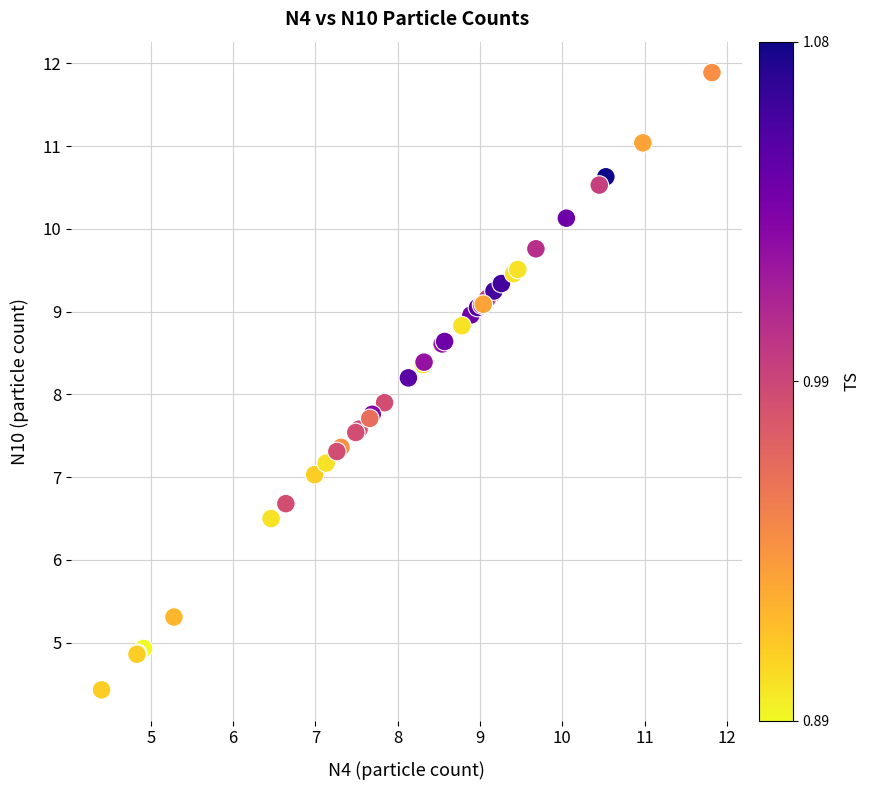

What Y value in the scatter plot is closest to 8?

7.9